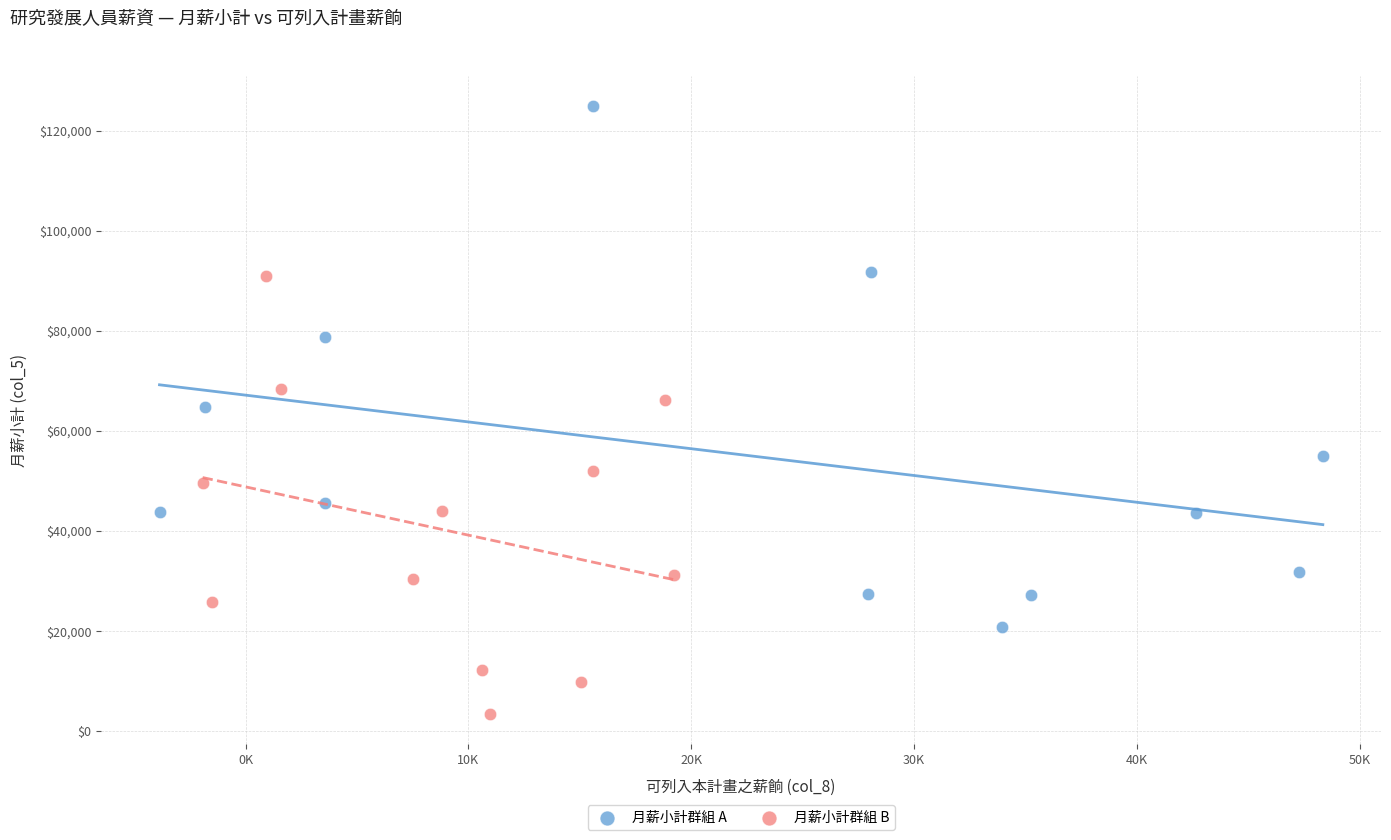

Which series contains the lowest Y value?

月薪小計群組 B